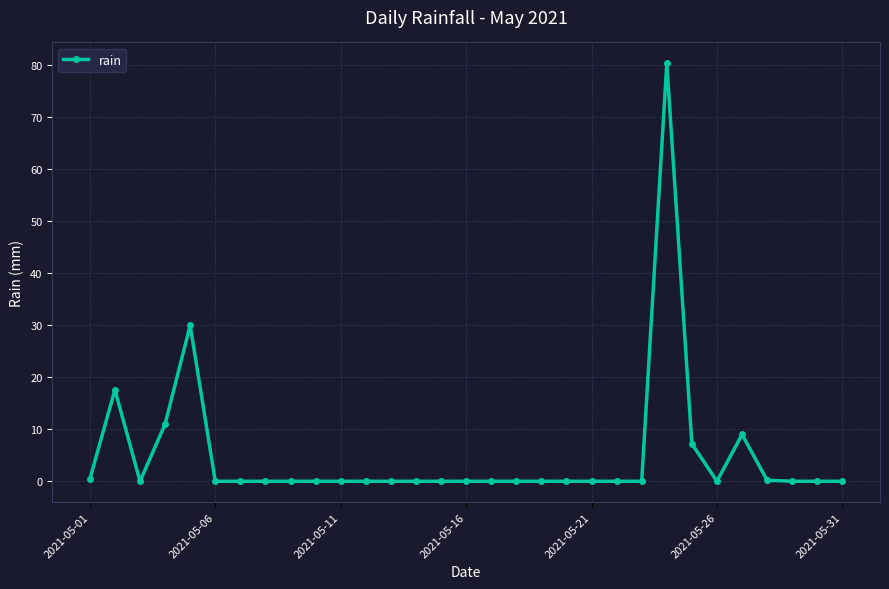

What is the average value?

5.0